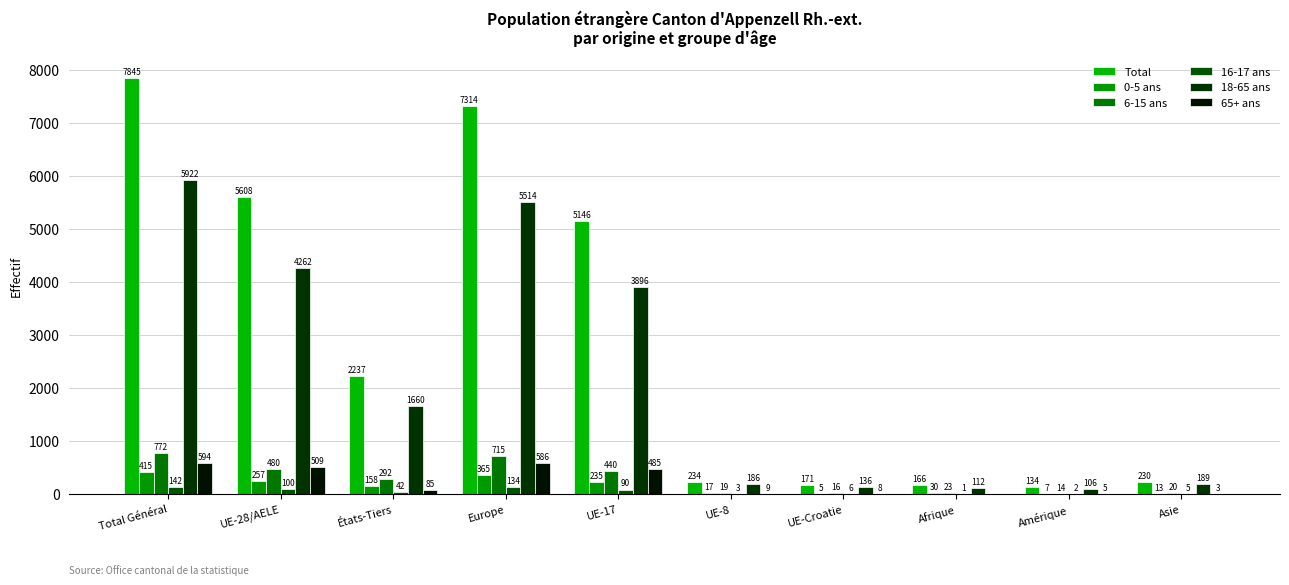

What position from the left is UE-28/AELE?

2